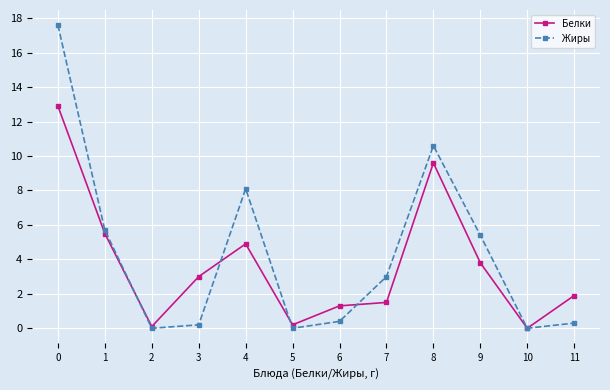

Which series has the largest range (max minus min)?

Жиры